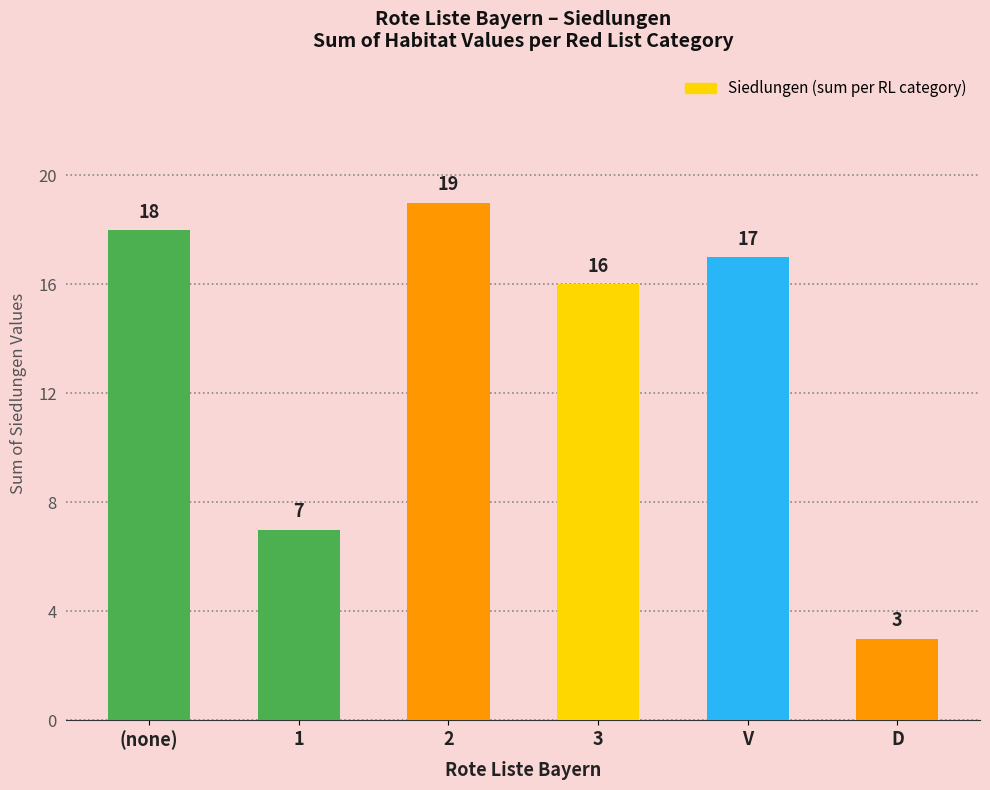

How many data points are less than 17?

3